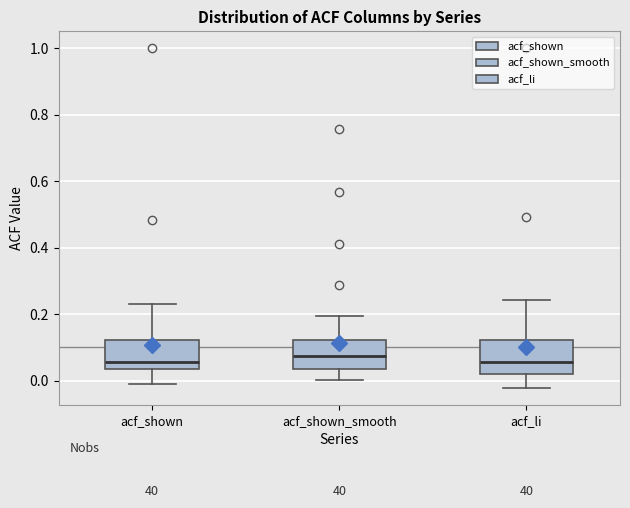

Where is the upper edge of the box for acf_shown on the y-axis? The values are not printed on the chart, so give them approximately, as read against the axis.

0.12